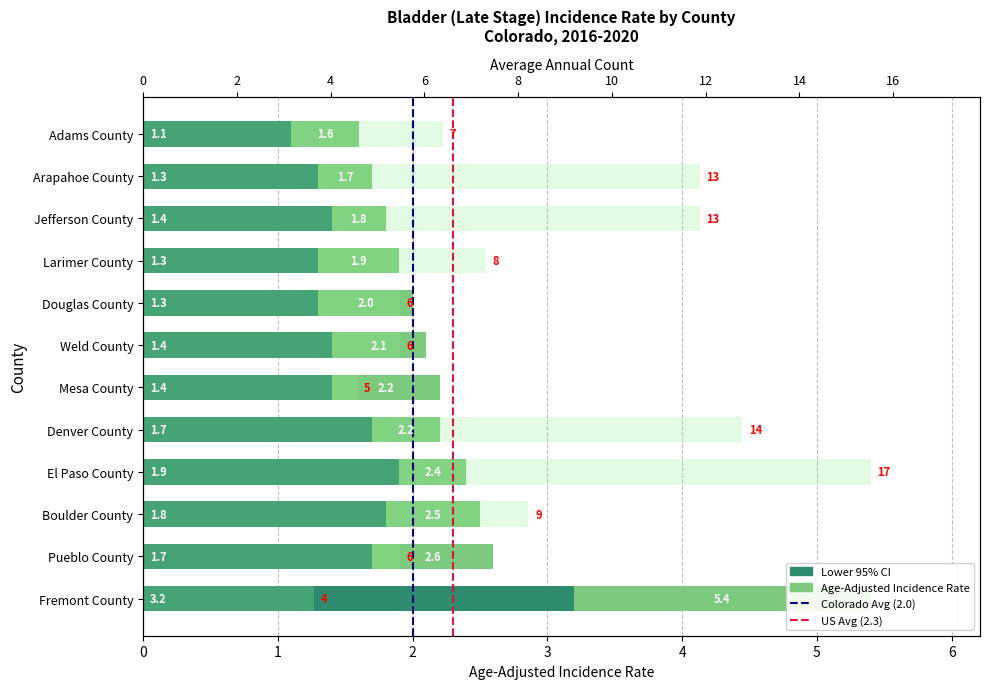

How many categories are shown in the chart?

12